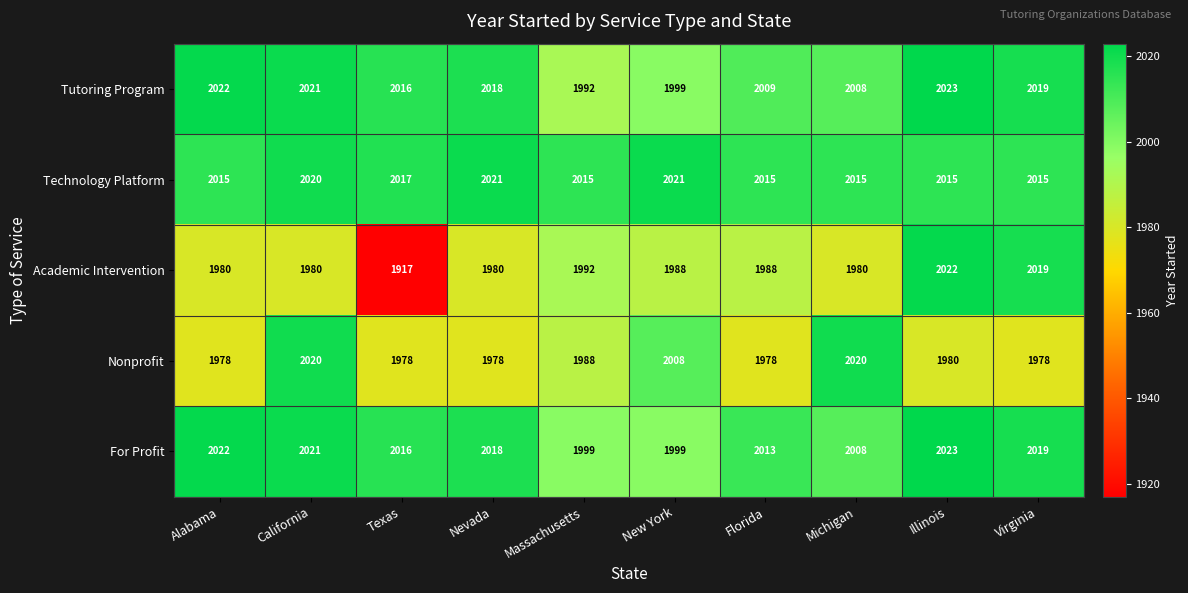

What is the smallest value displayed?

1917